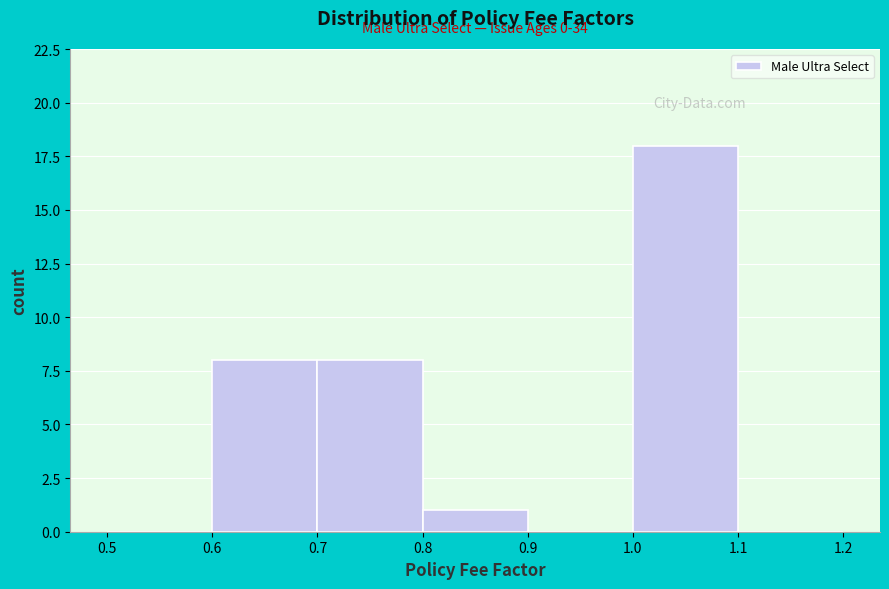

Over which range of the x-axis is the bar tallest?

1.0 to 1.1